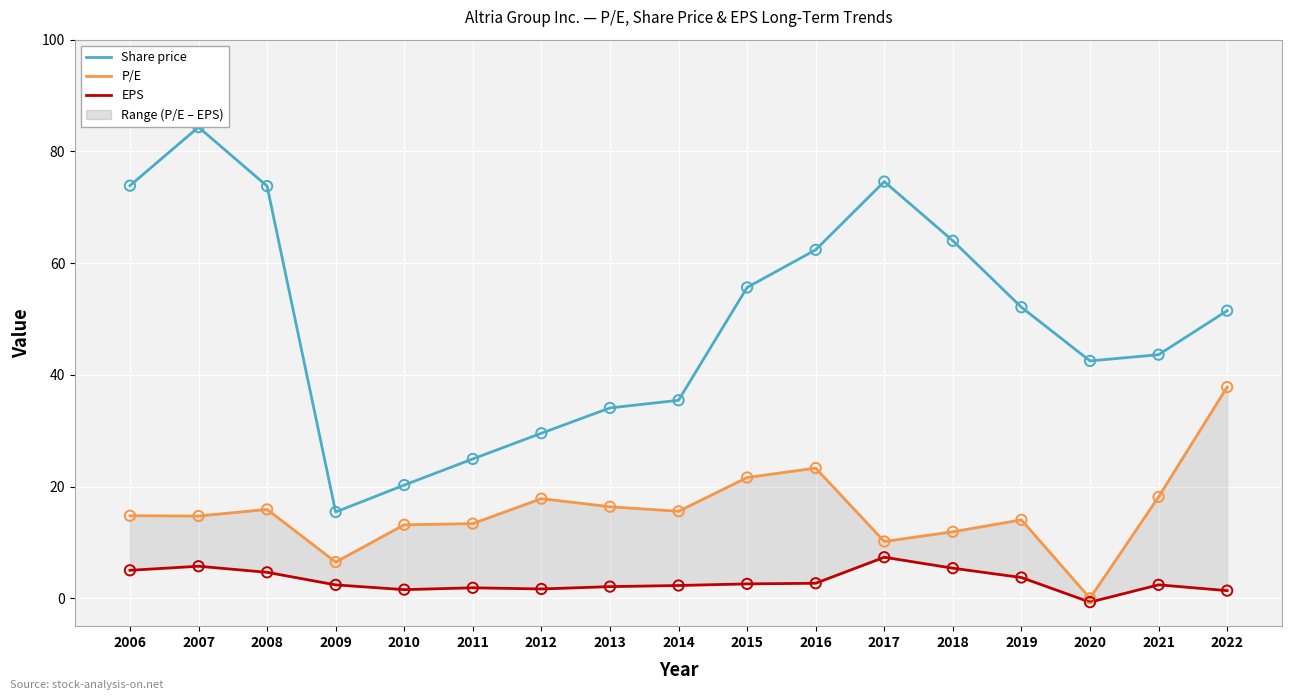

Which series contains the highest Y value?

Share price